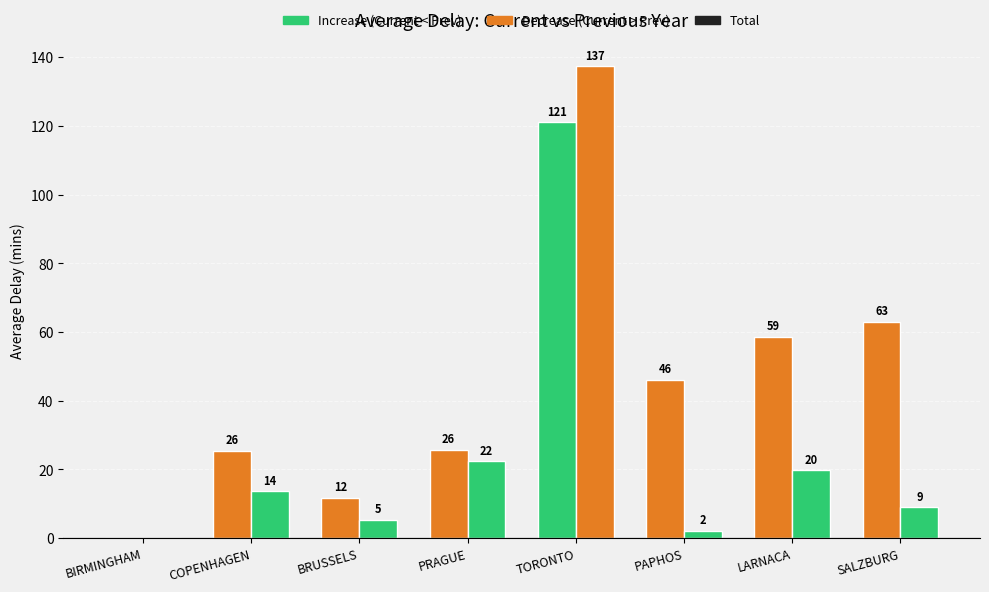

What is the label of the 5th bar from the left?

TORONTO